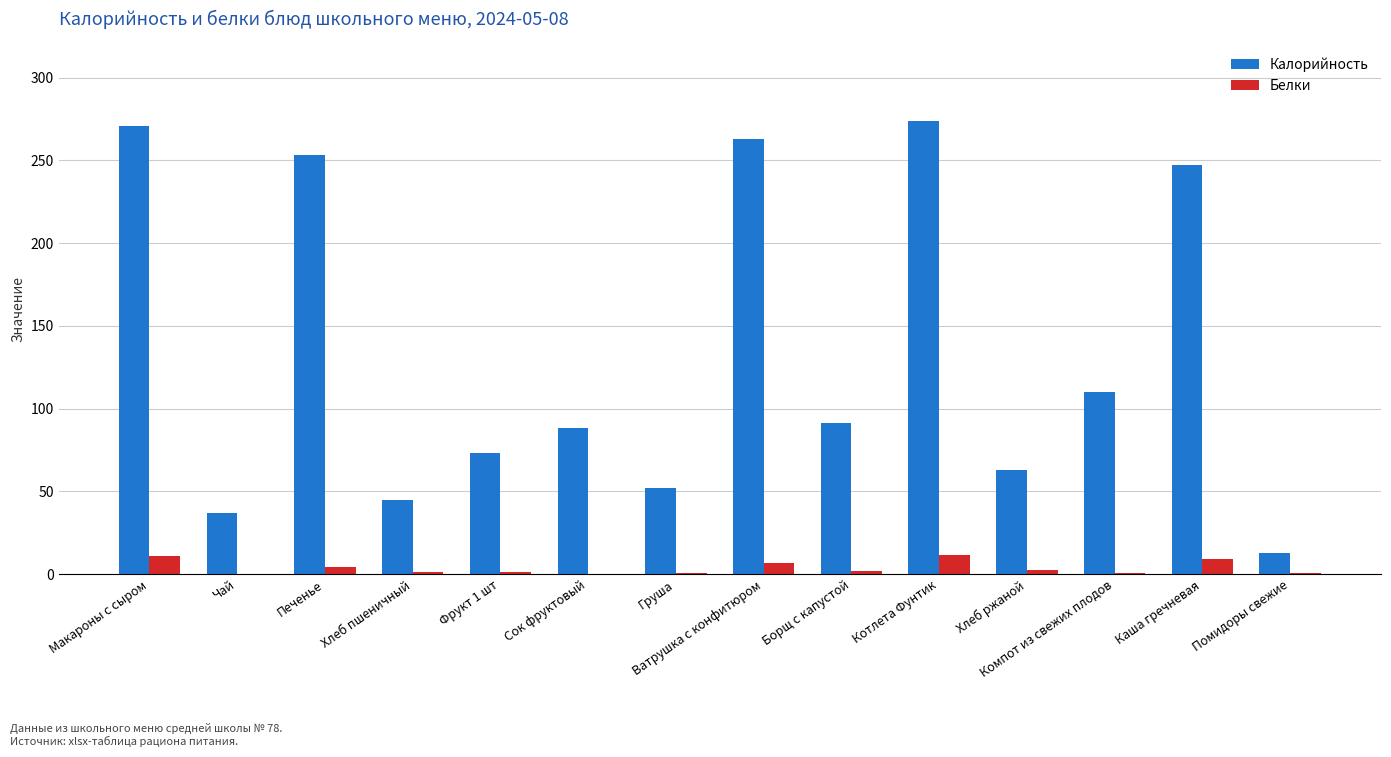

What is the total value across all series at Груша?

52.5